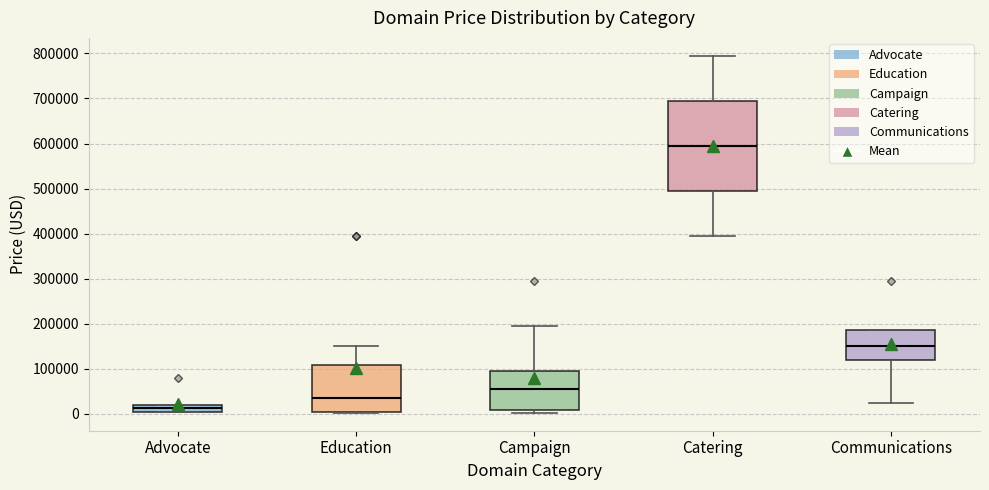

Which box is the tallest, from its lower edge to its upper edge?

Catering